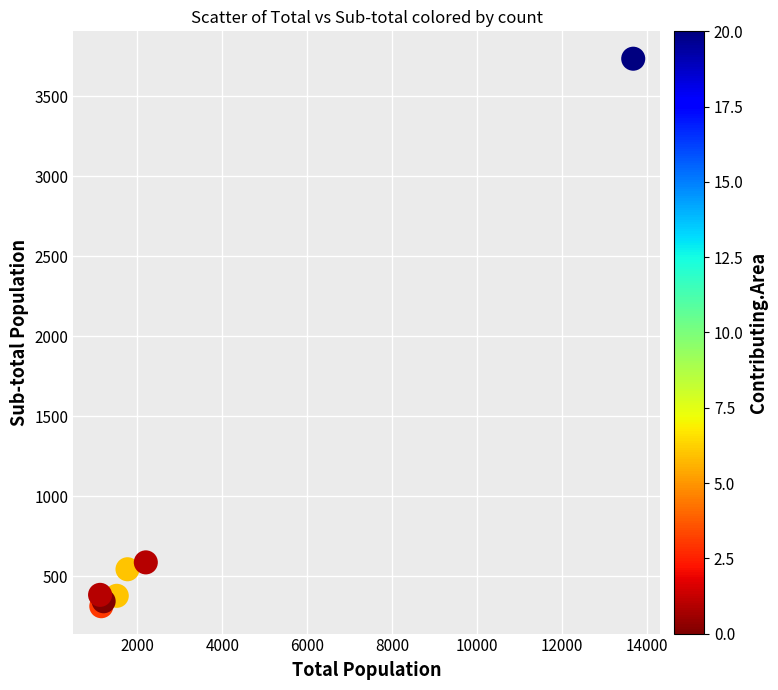

What Y value in the scatter plot is closest to 2024?

587